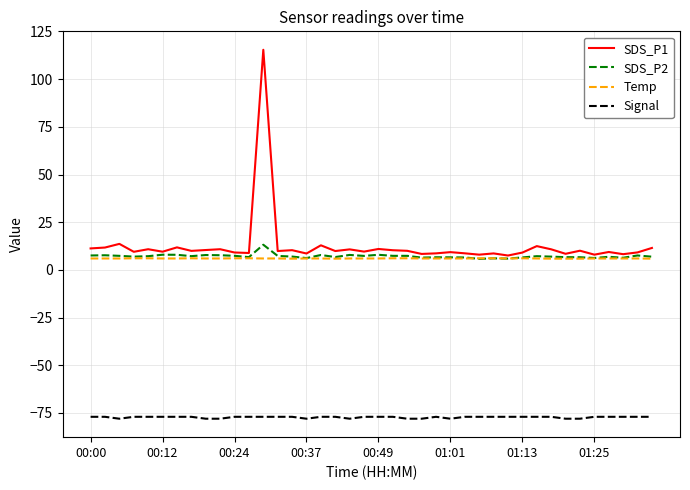

What is the highest value of the Signal series?

-77.0